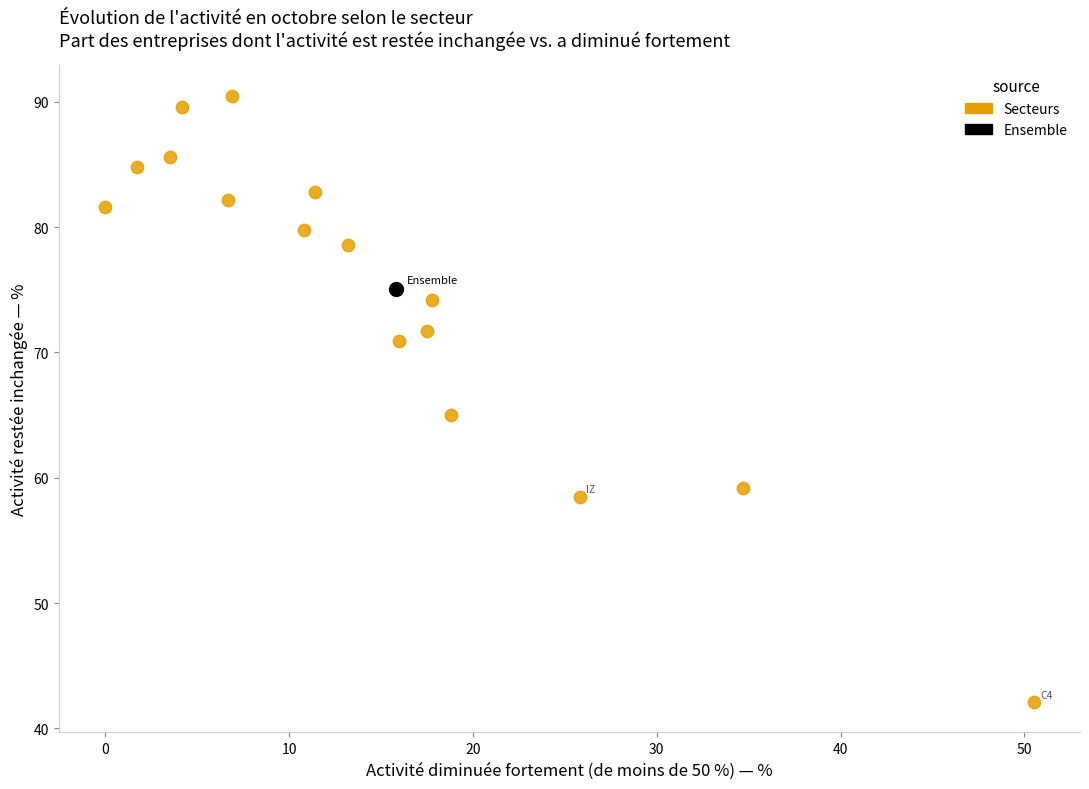

What are all the series names shown in the legend?

Secteurs, Ensemble